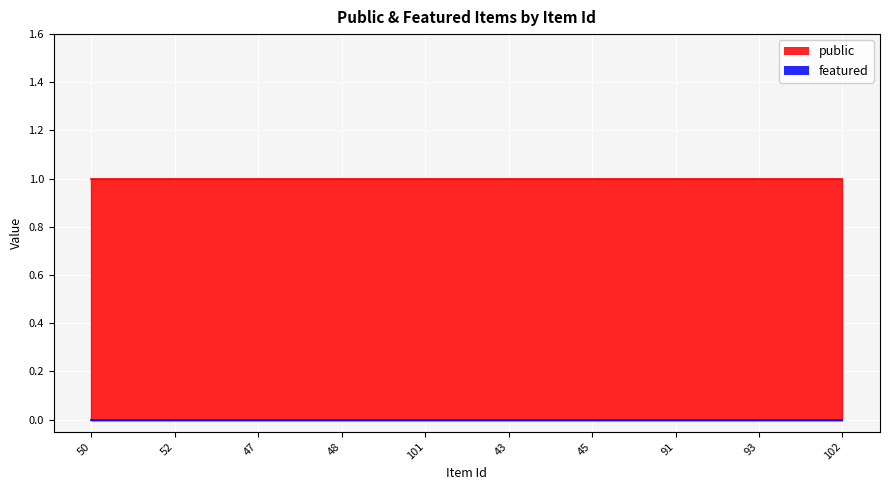

How many data points does each series have?

10